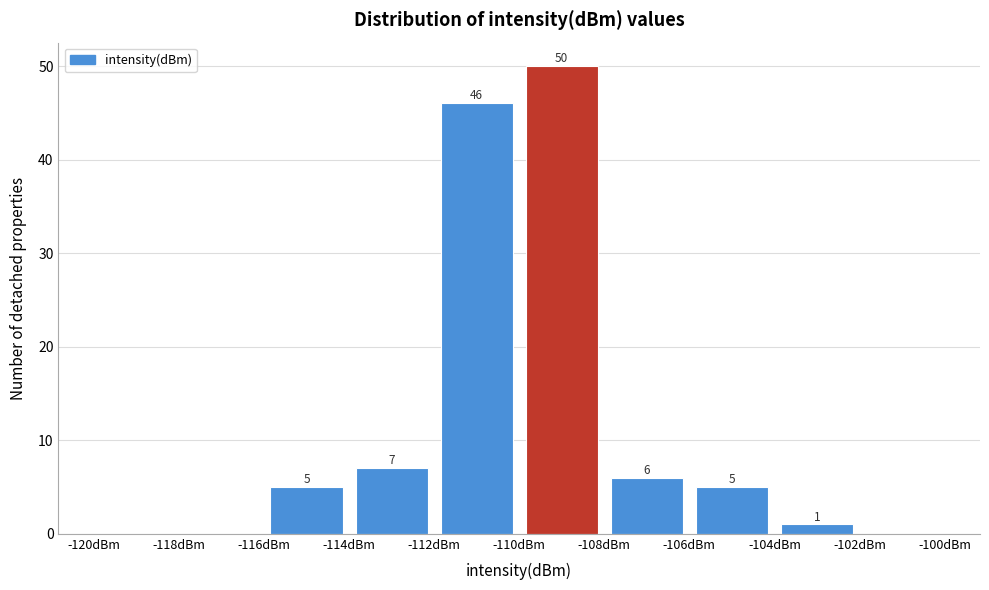

Which range on the x-axis has the tallest bar?

-110 to -108